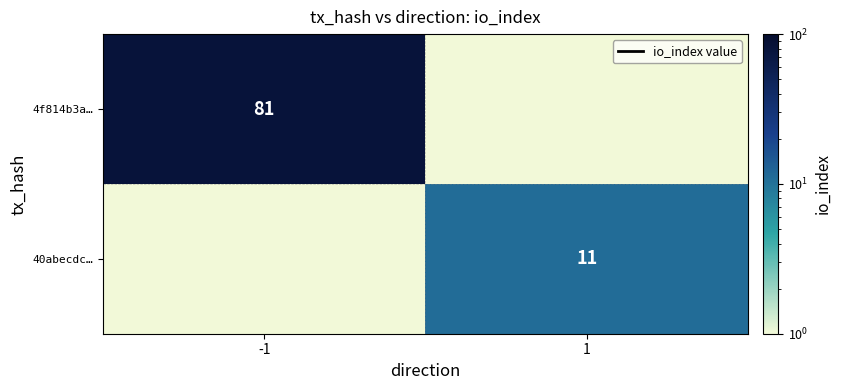

What is the difference between the highest and lowest values at -1?

80.9